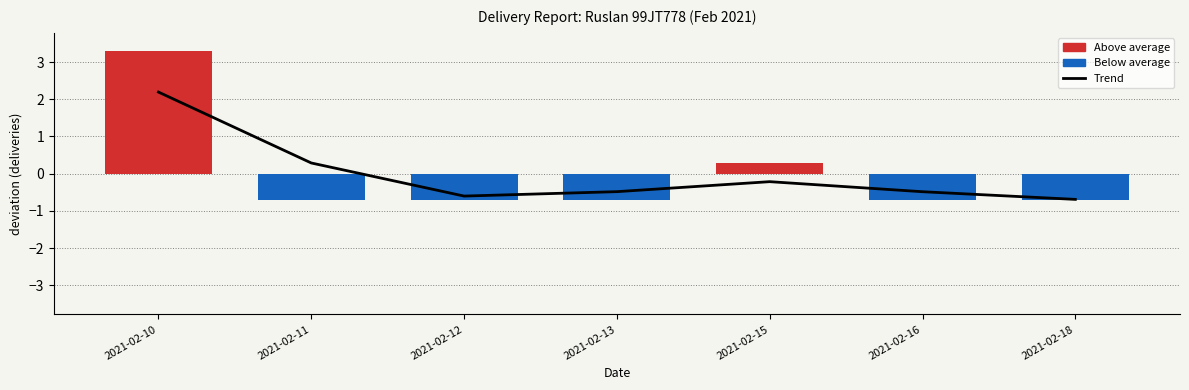

How many data points in Deviation from Mean are less than 0?

5